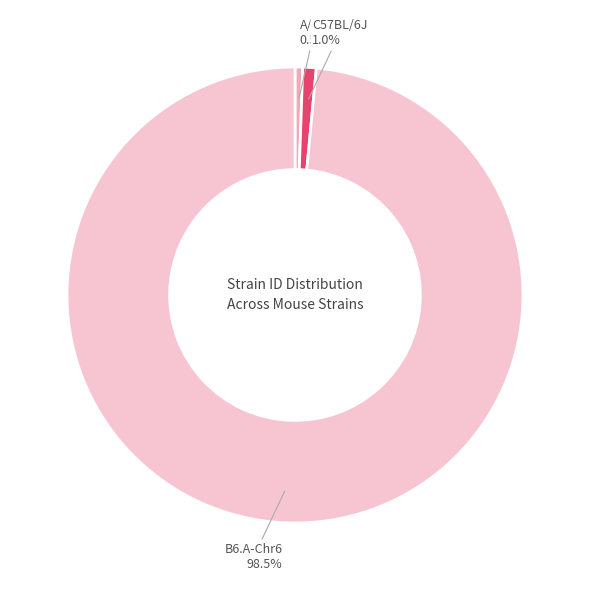

Does C57BL/6J account for over 50% of the chart?

No